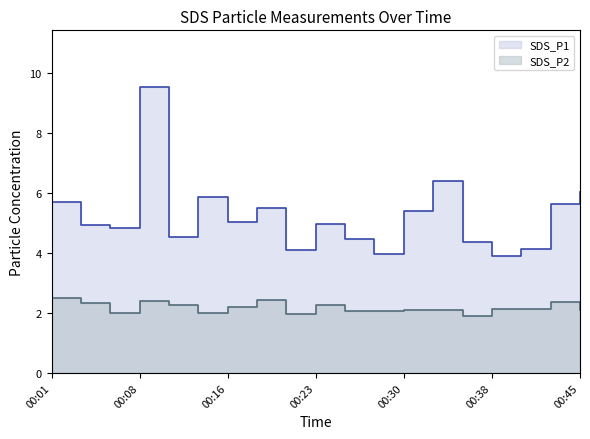

What is the difference between the highest and lowest values at 00:23?

2.7